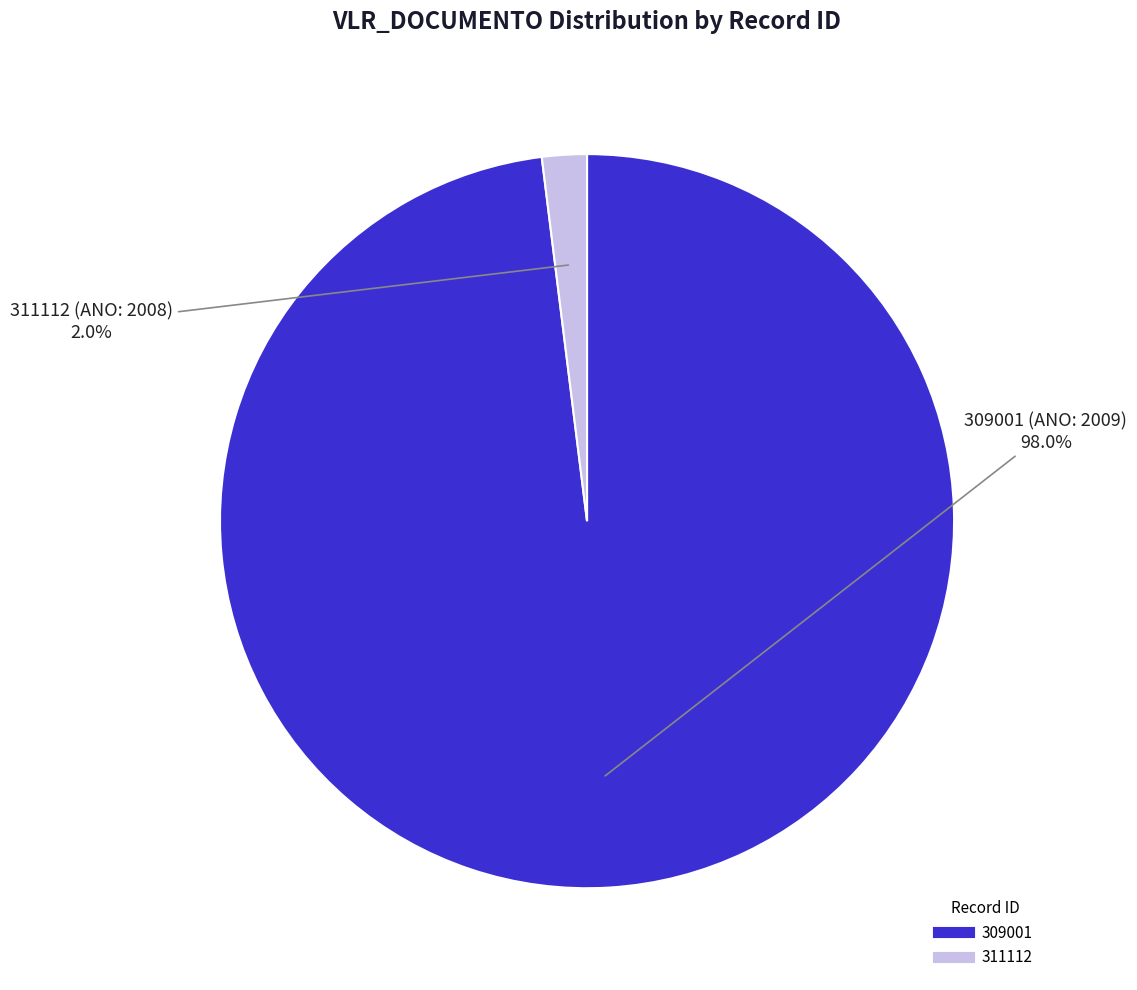

Rank the categories by value from highest to lowest.

309001, 311112